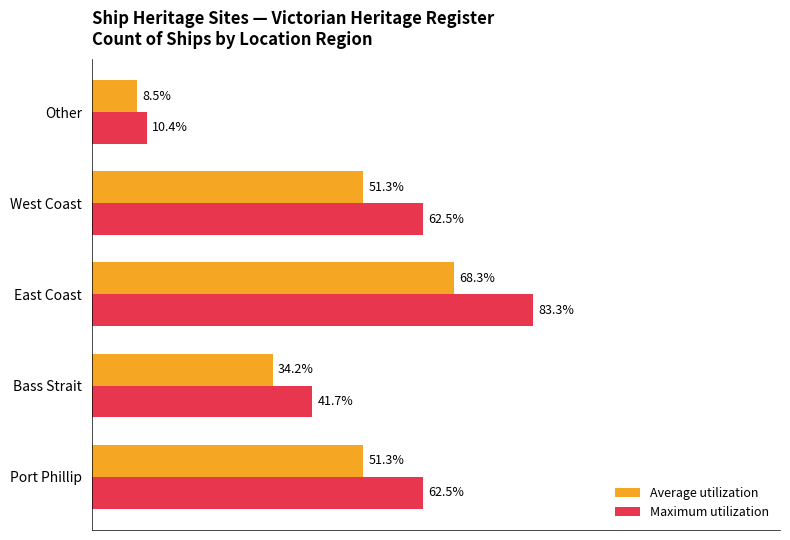

List the series in order of their overall mean, highest first.

Maximum utilization, Average utilization